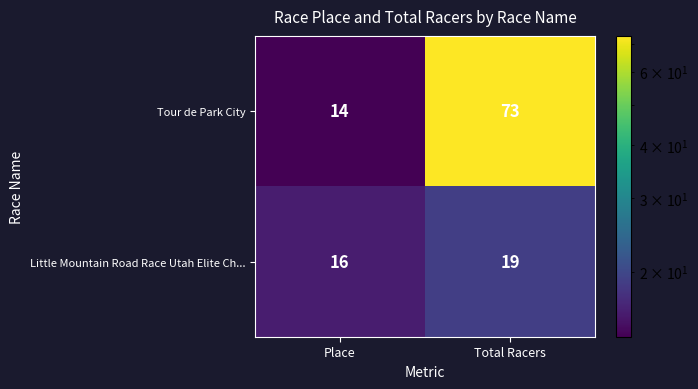

At which label does Little Mountain Road Race Utah Elite Ch... reach its peak?

Total Racers